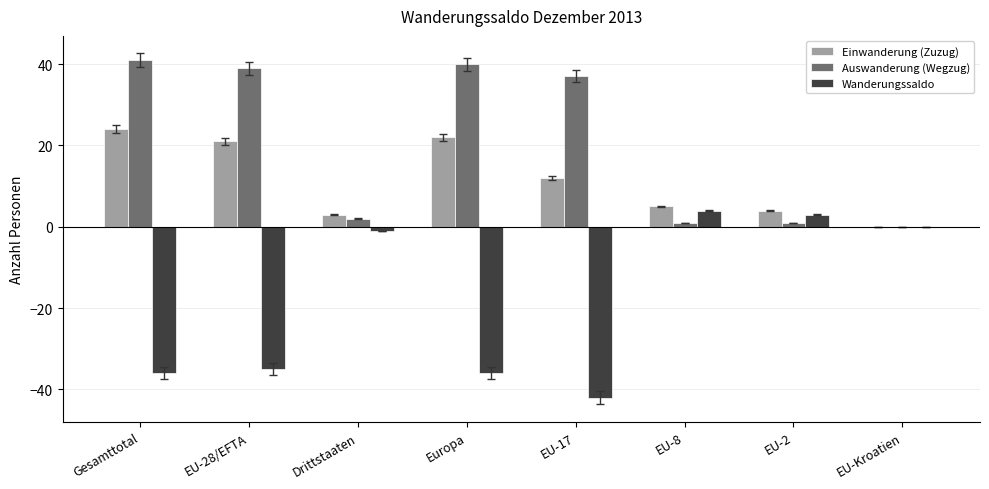

What value does the Auswanderung (Wegzug) series have at EU-17, to the nearest 10?

40